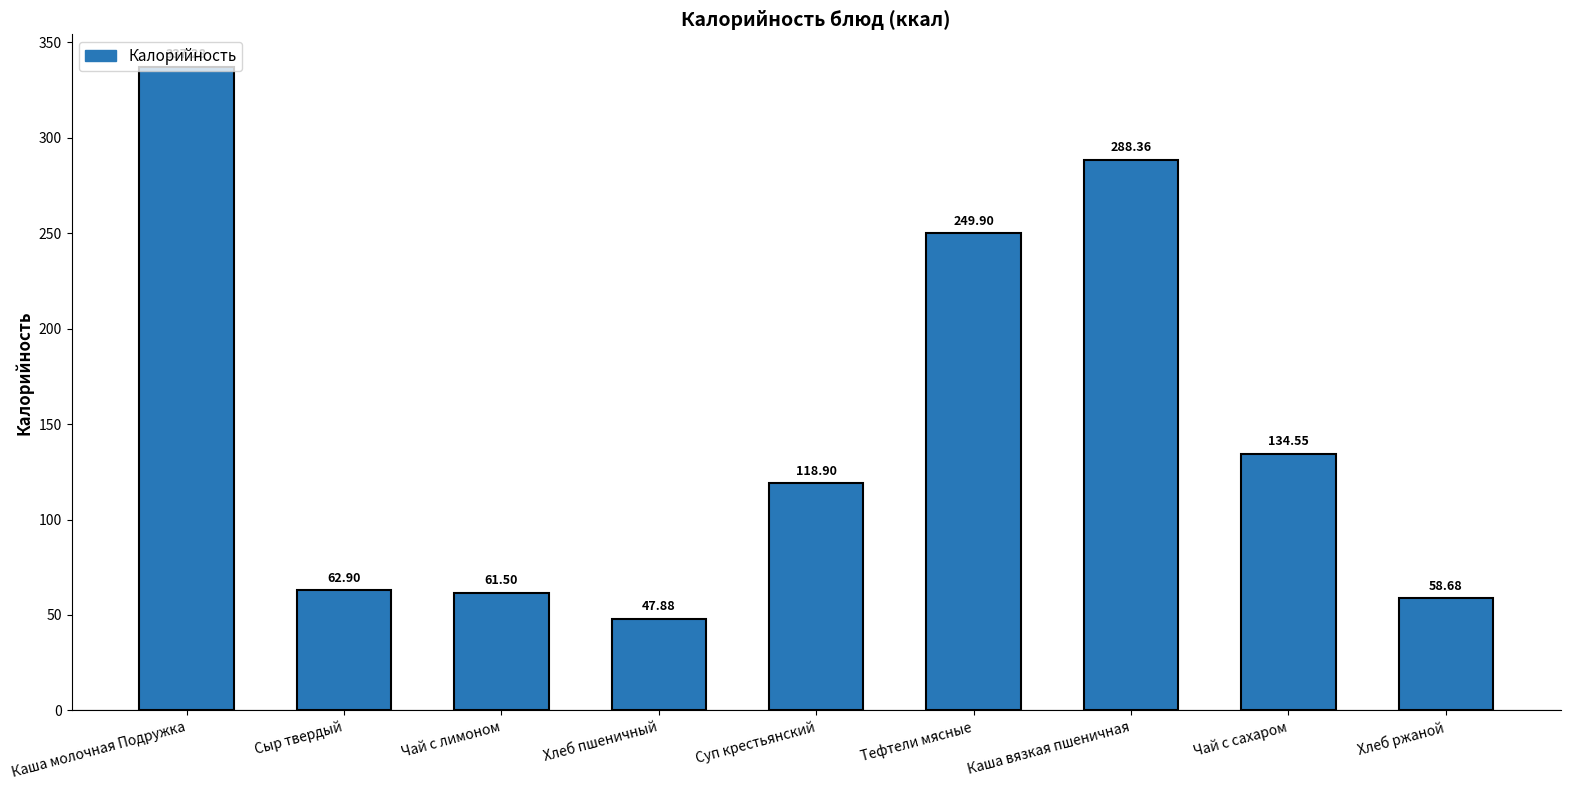

What is the greatest value displayed?

337.3